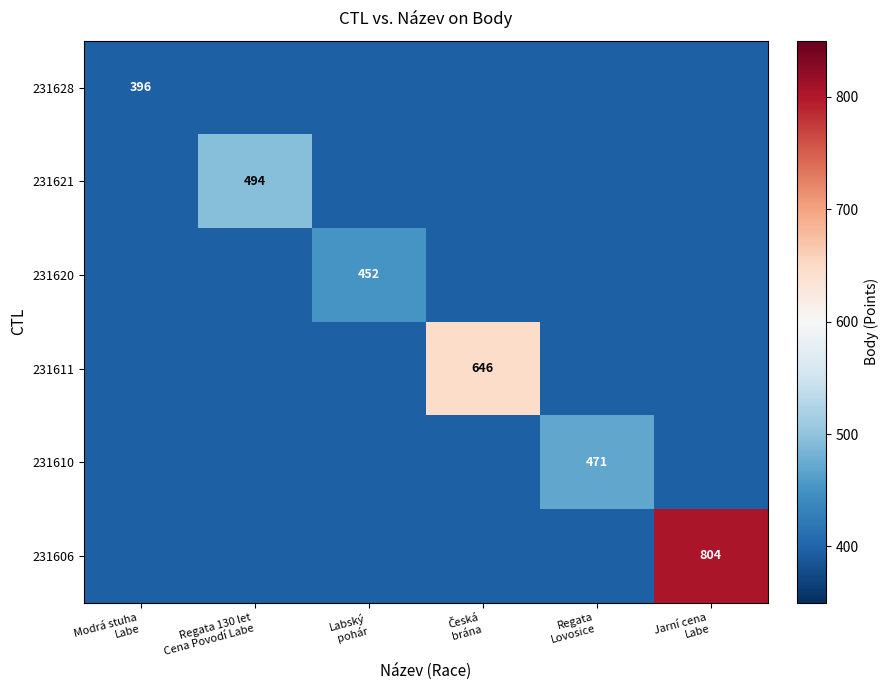

Which series has the largest range (max minus min)?

231606